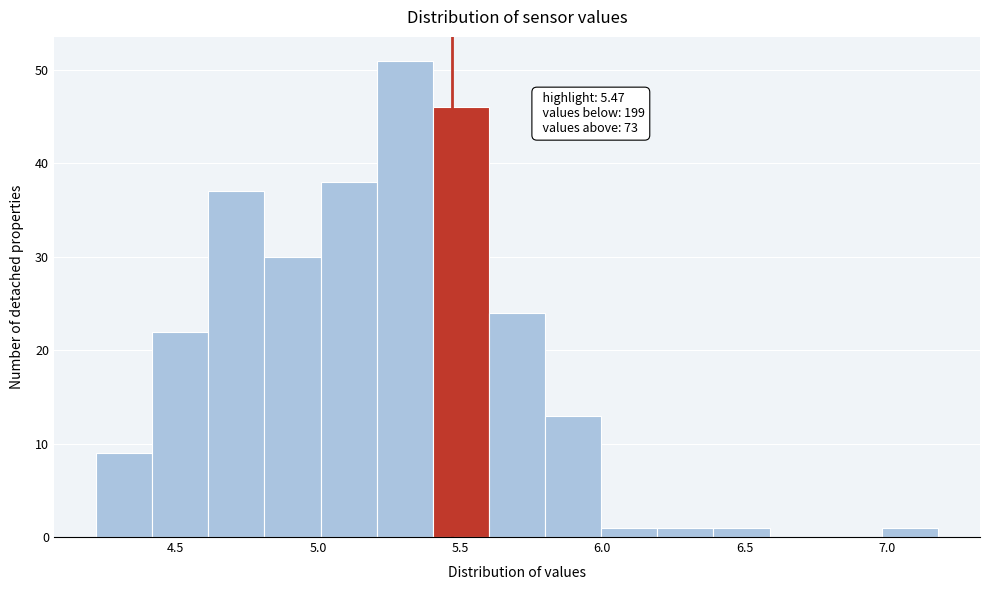

Around what value on the x-axis is the tallest bar? Give the approximate position of its centre, as read against the axis.

5.30